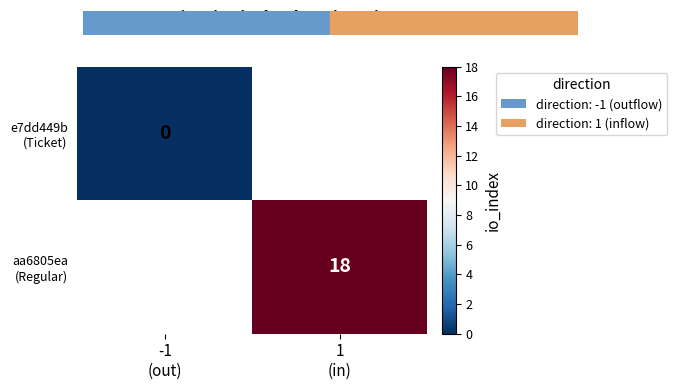

At how many categories does at least one series exceed 8?

1